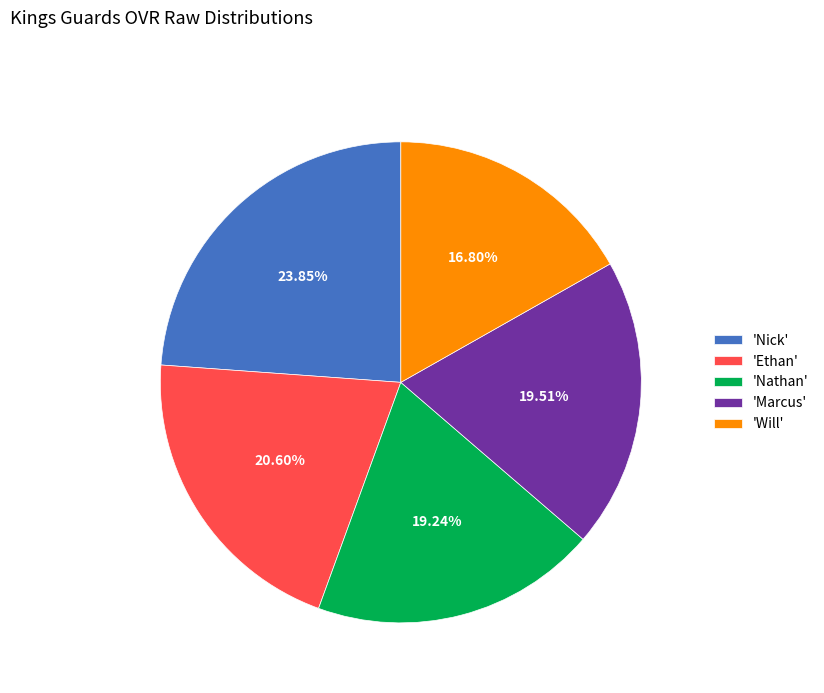

To the nearest percent, what is the average slice percentage?

20%